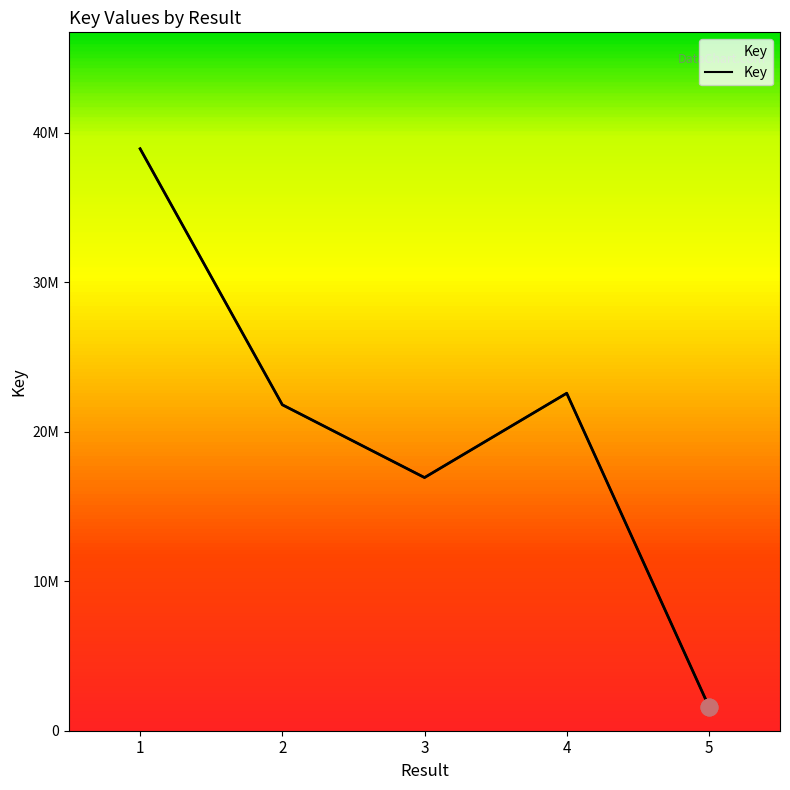

Reading left to right, extract all data points from this chart.

38939773	21809277	16938965	22580562	1618398